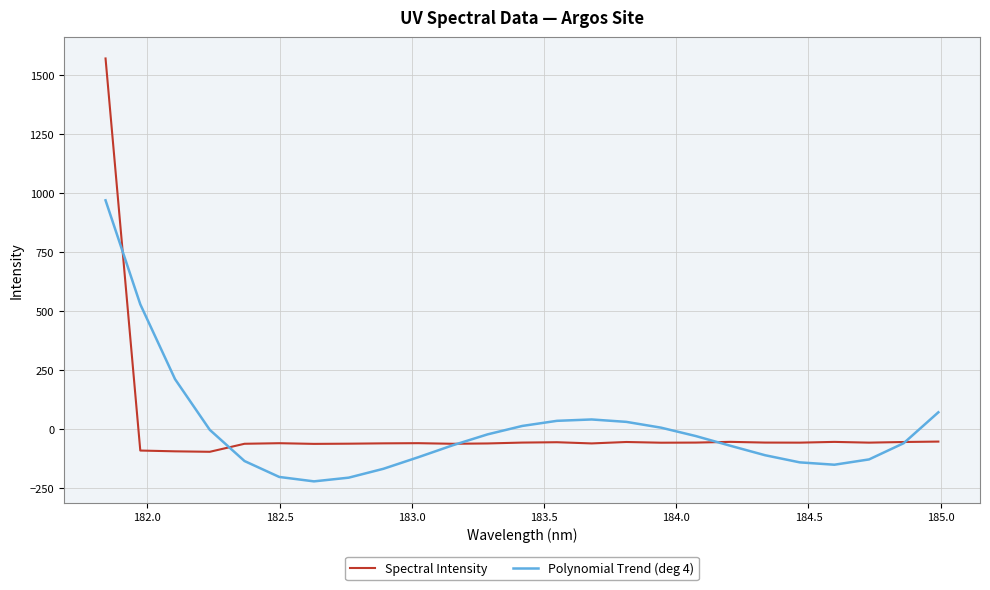

What is the smallest value displayed?

-220.5